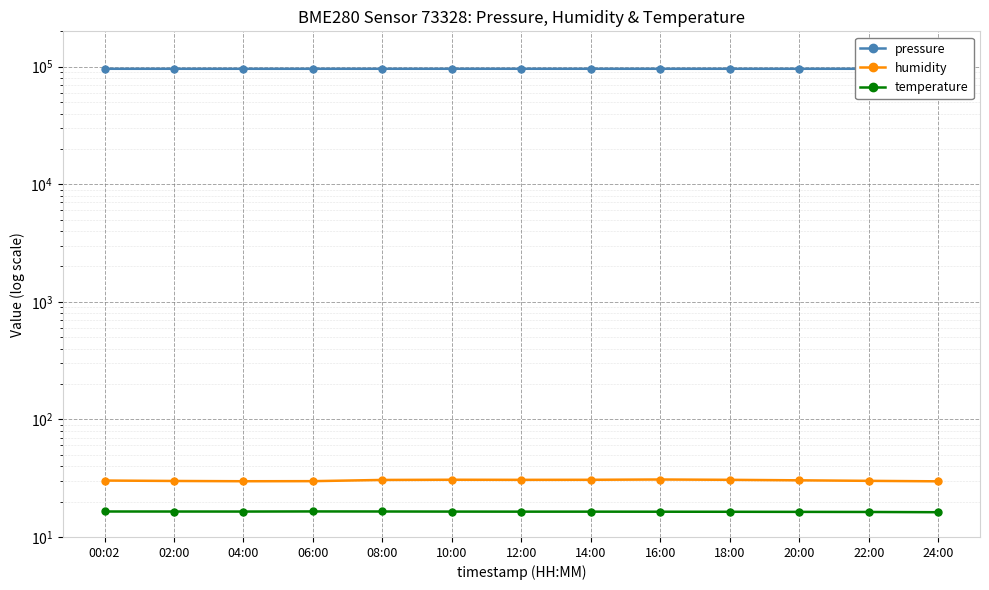

What is the total value across all series at 22:00?

96101.9